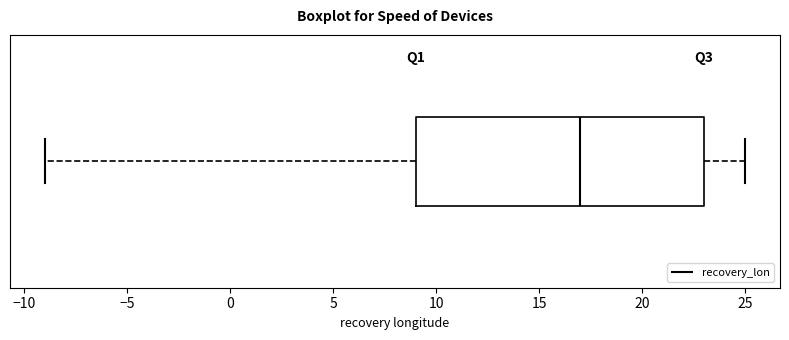

Where is the left edge of the box on the x-axis? The values are not printed on the chart, so give them approximately, as read against the axis.

9